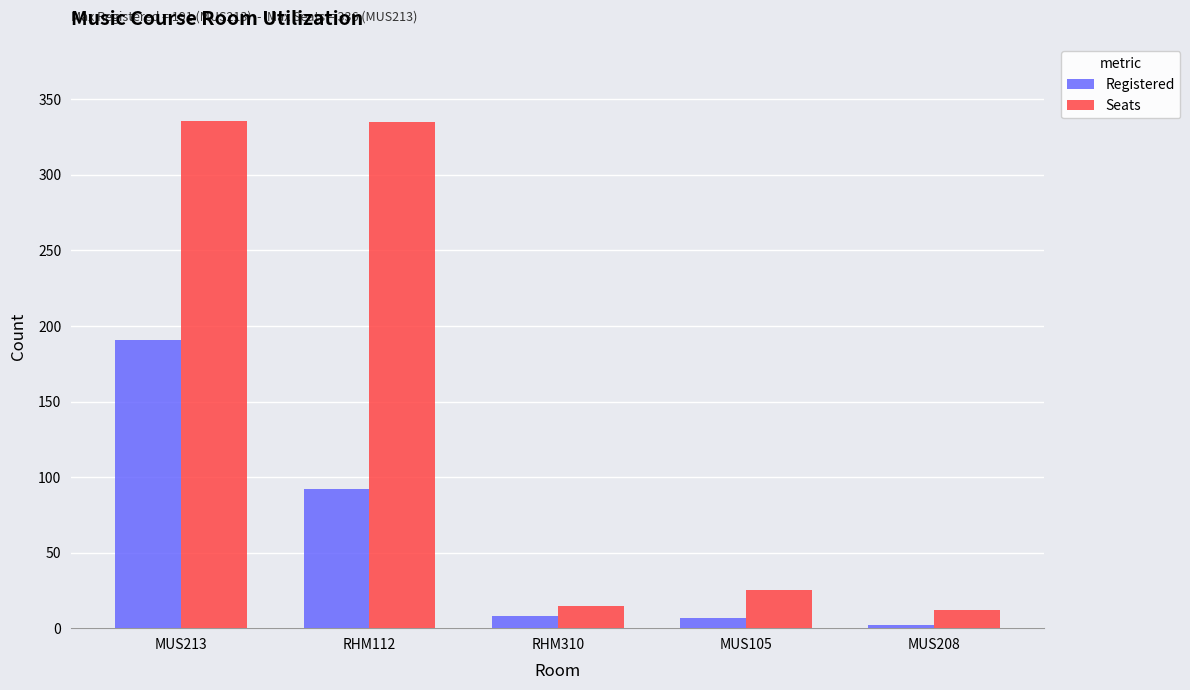

Is it true that Registered equals 121 at RHM112?

False